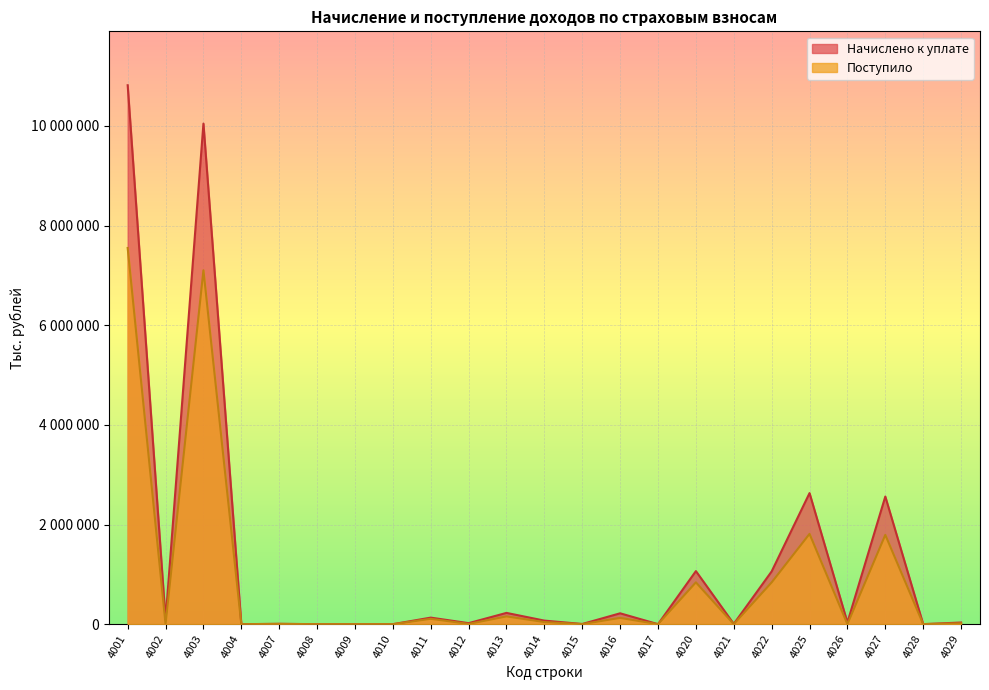

Where does the Поступило series first go above 5828?

4001